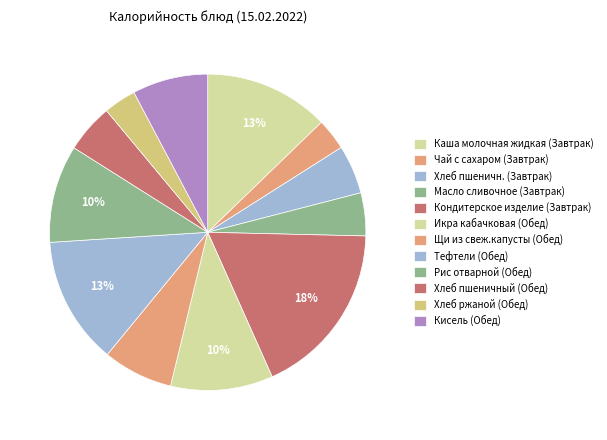

Which has a higher value, Кисель (Обед) or Хлеб пшеничный (Обед)?

Кисель (Обед)